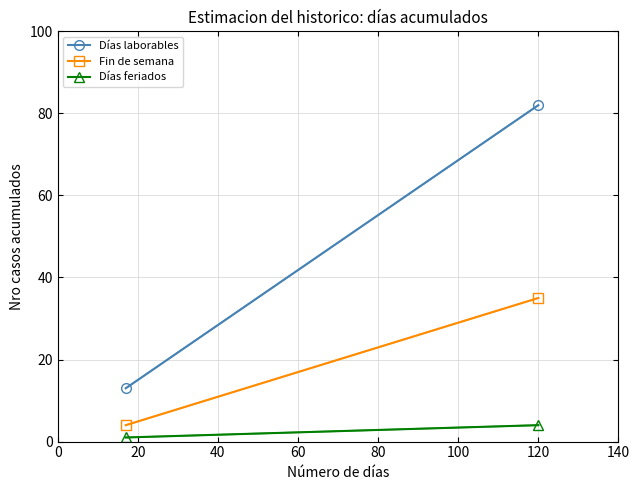

Rank the series by their average value, from highest to lowest.

Días laborables, Fin de semana, Días feriados